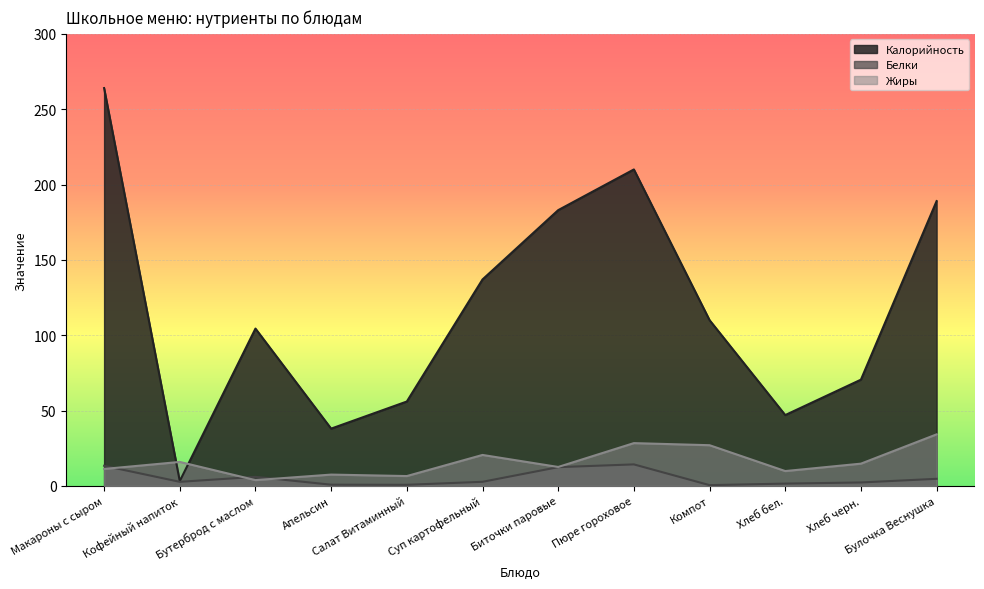

True or false: Белки and Калорийность intersect in this chart.

False